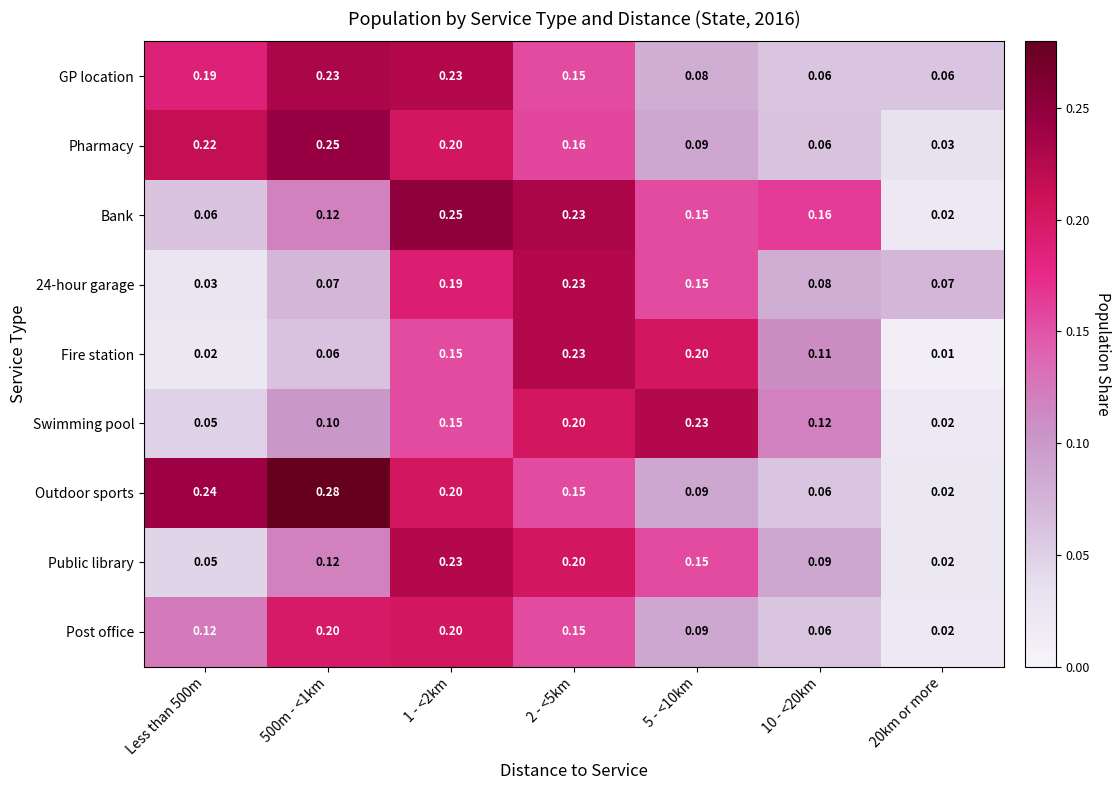

Which series changed the most between Less than 500m and 20km or more?

Outdoor sports